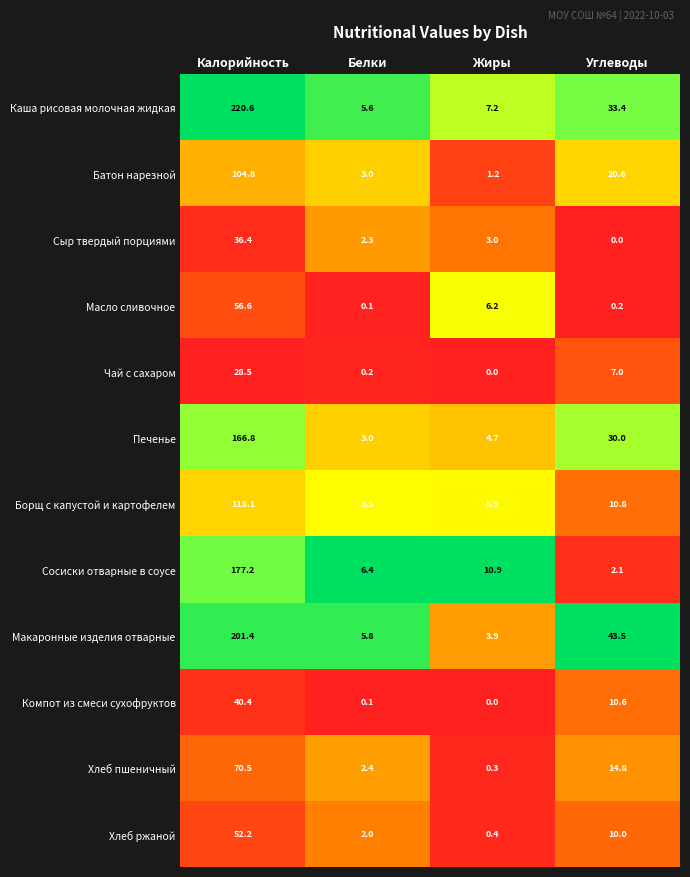

The Борщ с капустой и картофелем series shows 3.5 at Белки. True or false?

True